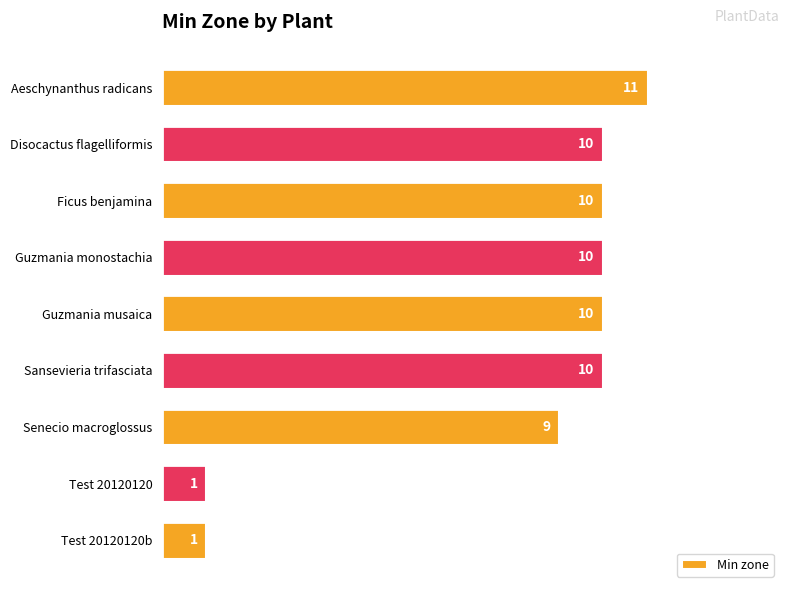

What is the difference between the second highest and second lowest values?

9